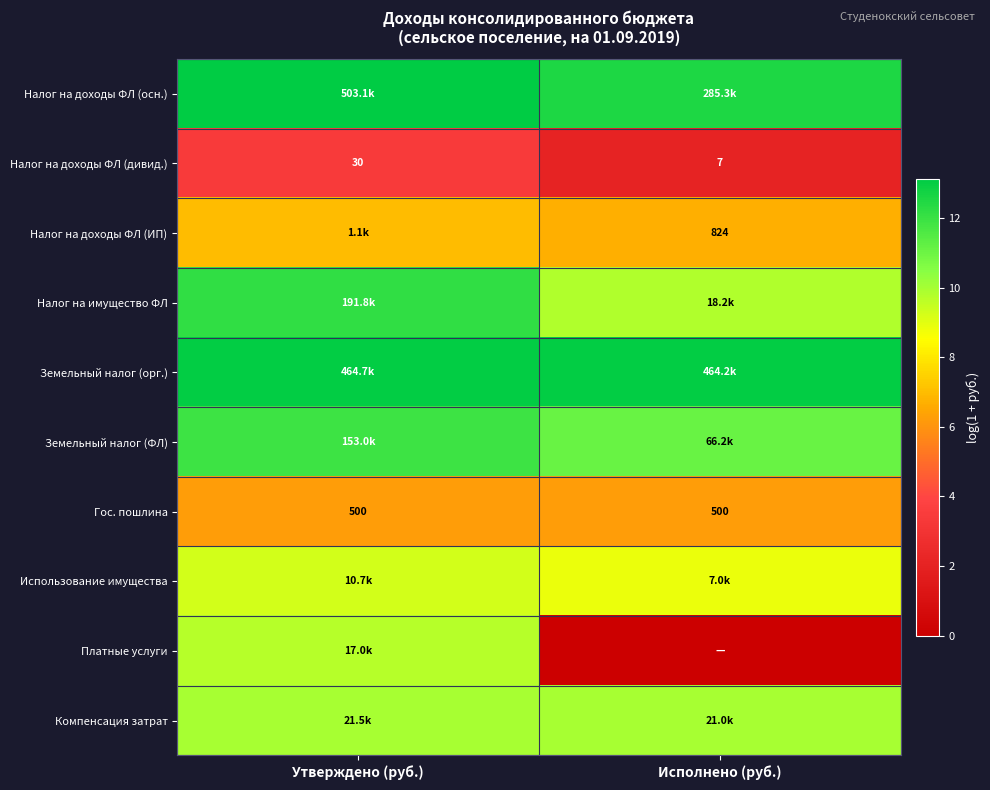

Rank the categories by Налог на доходы ФЛ (дивид.) value from highest to lowest.

Утверждено (руб.), Исполнено (руб.)